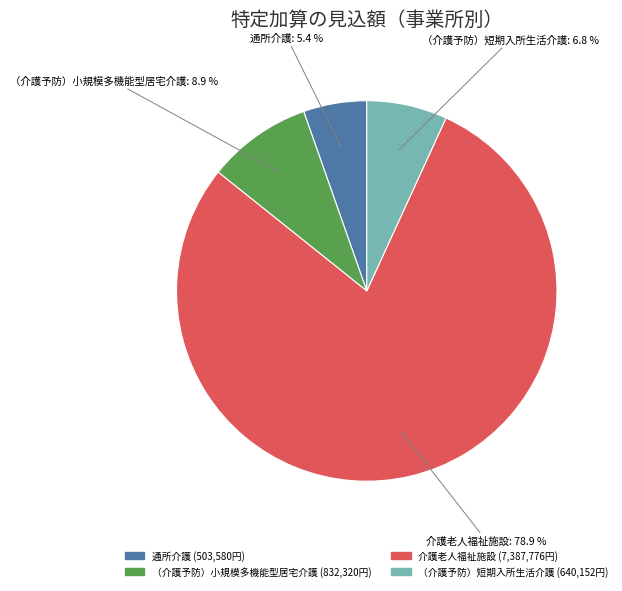

To the nearest percent, what is the difference between the （介護予防）小規模多機能型居宅介護 and 介護老人福祉施設 slice percentages?

70%